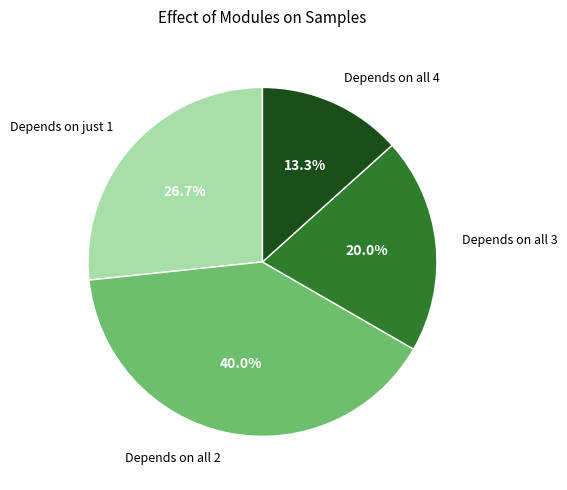

Is there any slice that represents more than half of the pie?

No